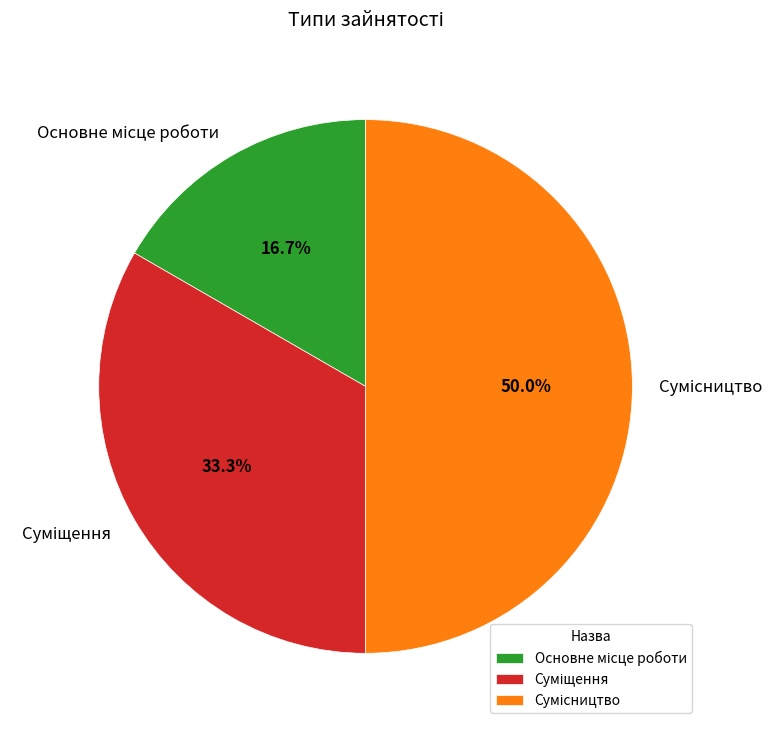

Rank the categories by value from lowest to highest.

Основне місце роботи, Суміщення, Сумісництво